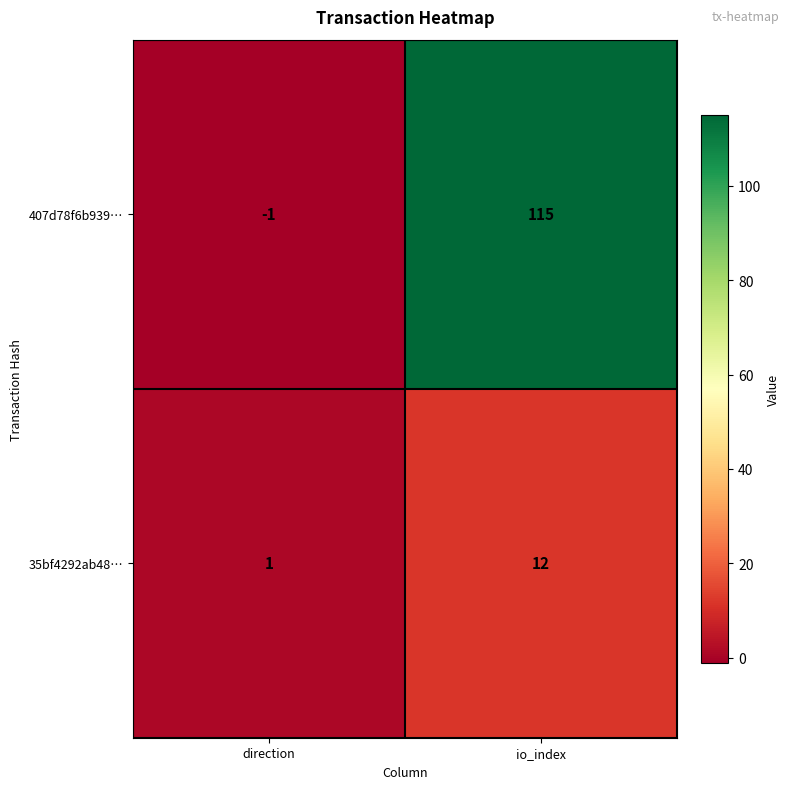

True or false: 407d78f6b939… has a value of 115 at io_index.

True